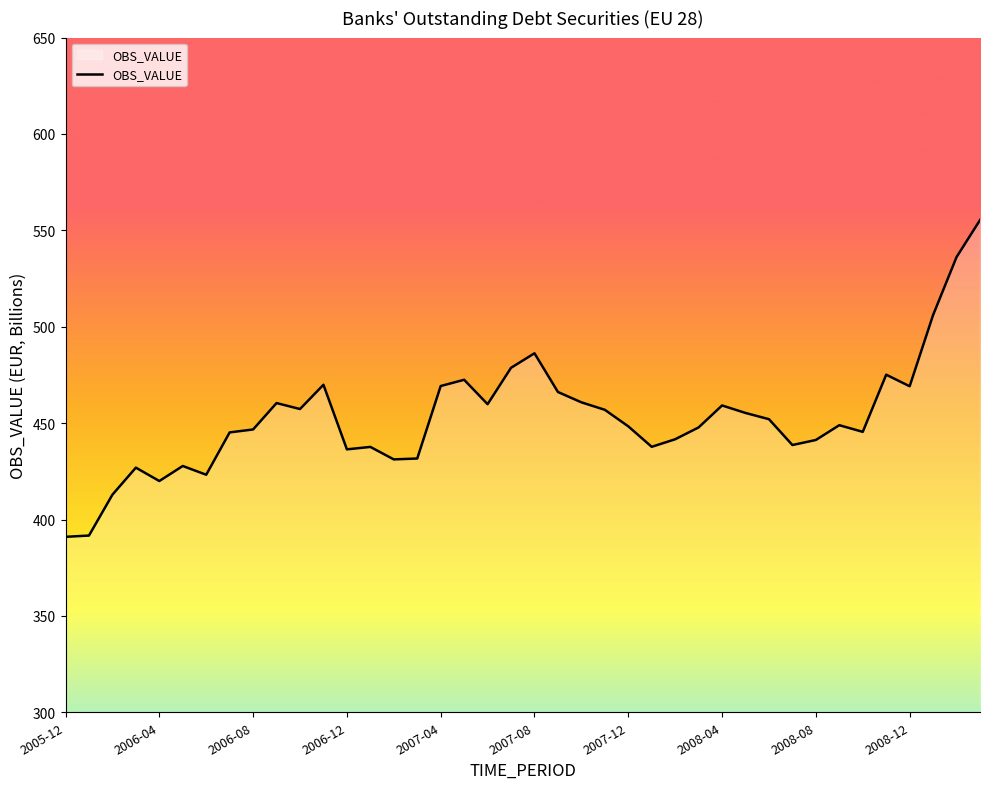

What is the minimum value shown in the chart?

391.0